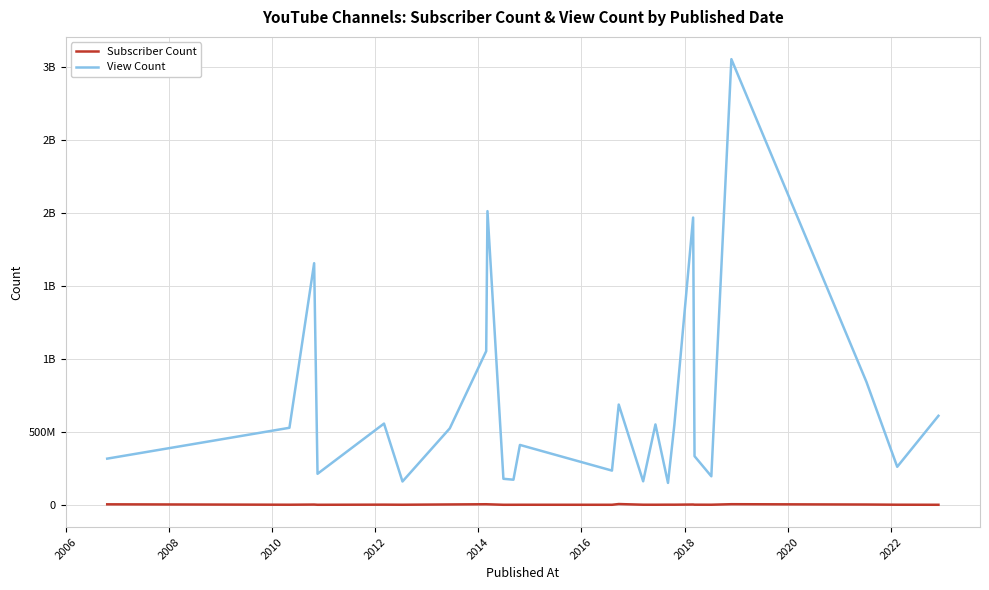

How many interior local peaks does the Subscriber Count series have?

8